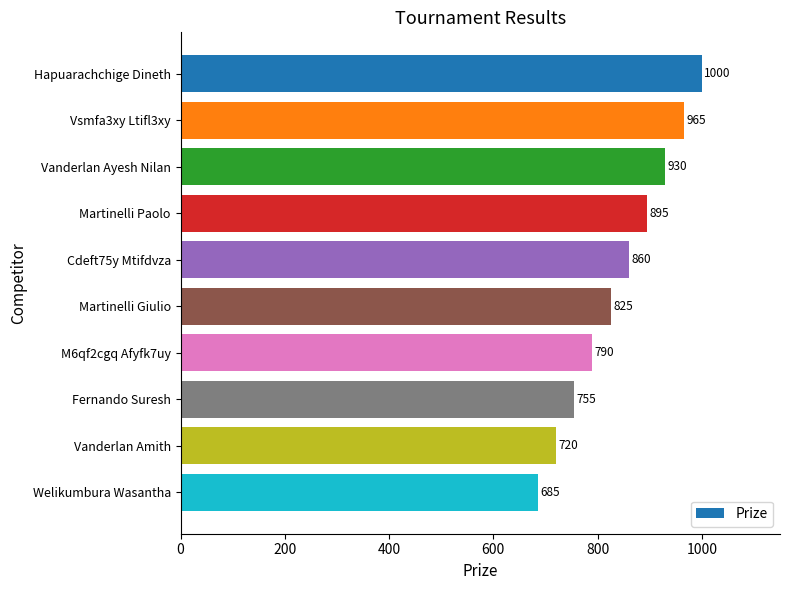

Reading top to bottom, what are all the values shown in this chart?

1000	965	930	895	860	825	790	755	720	685